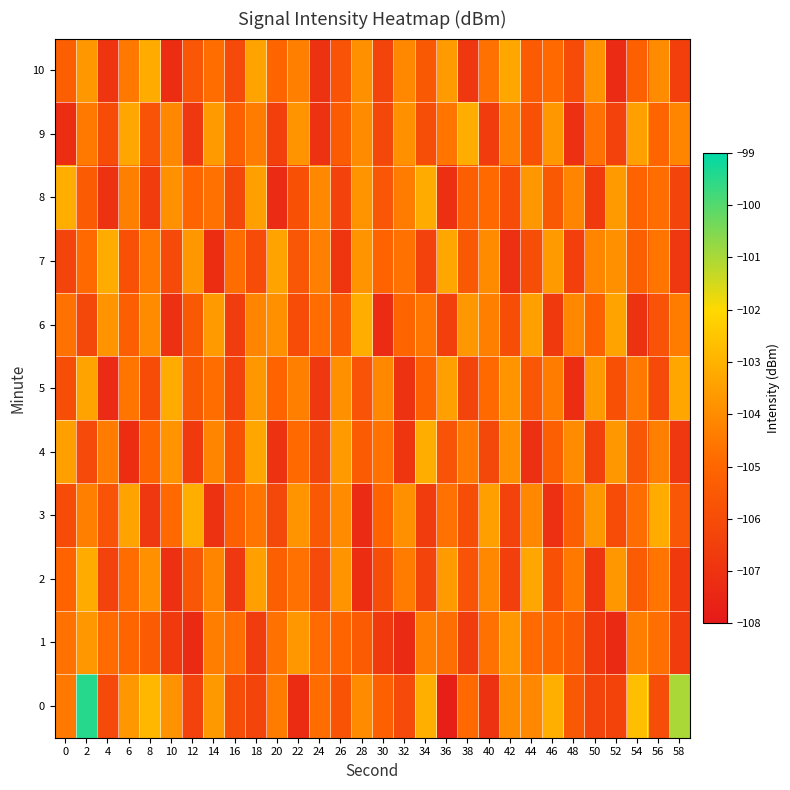

At 16, list the series in order from smallest to largest.

2, 6, 5, 8, 10, 0, 4, 3, 9, 7, 1